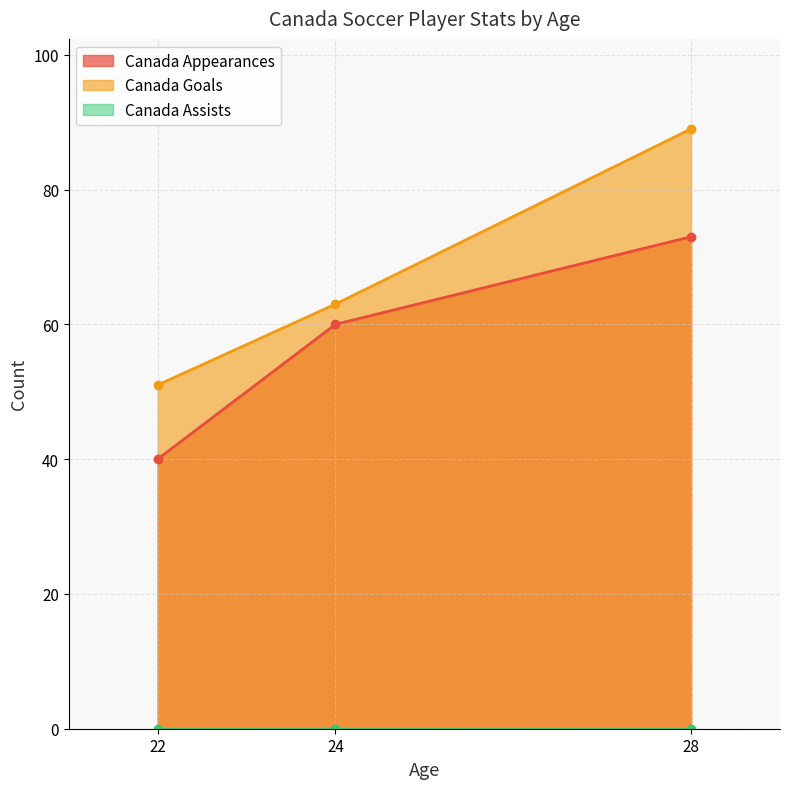

Is the value of Canada Appearances at 24 greater than the value of Canada Goals at 22?

Yes